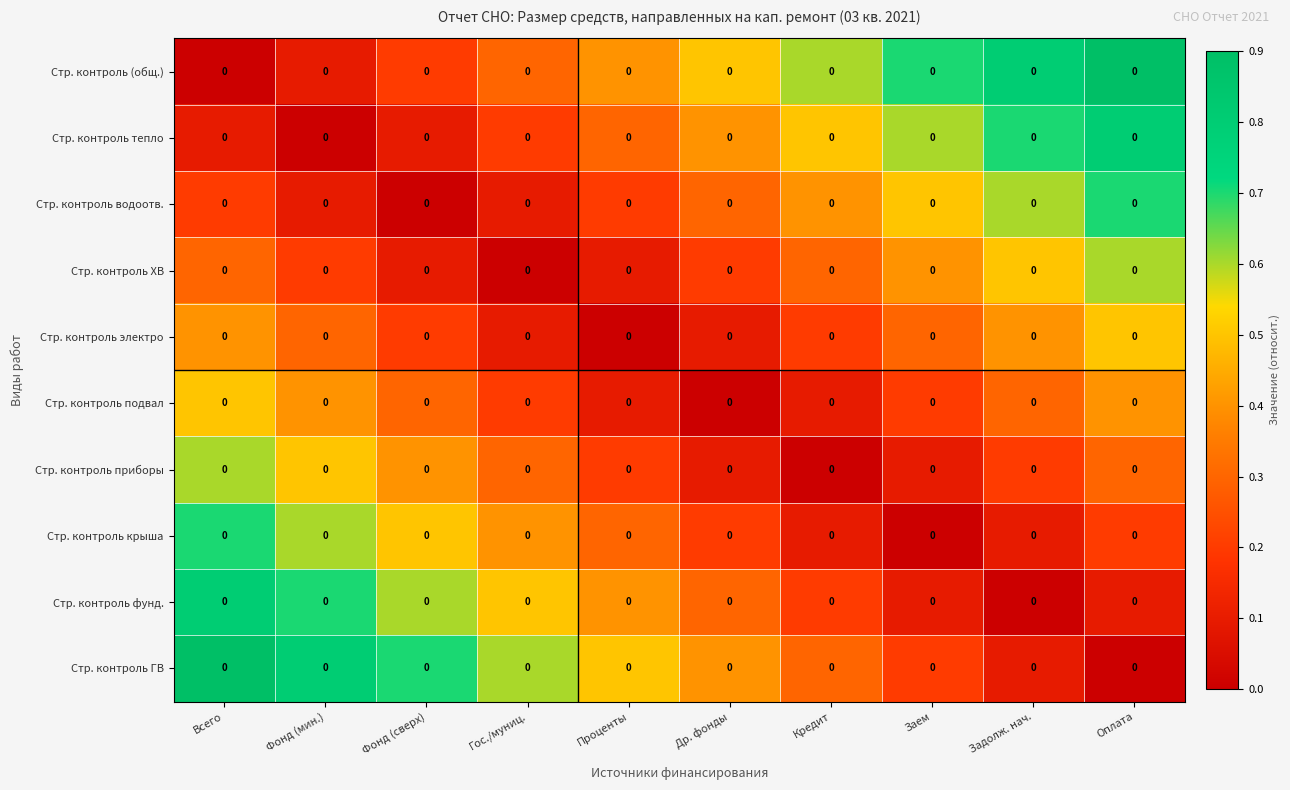

What is the spread (max minus min) of values at Гос./муниц.?

0.6